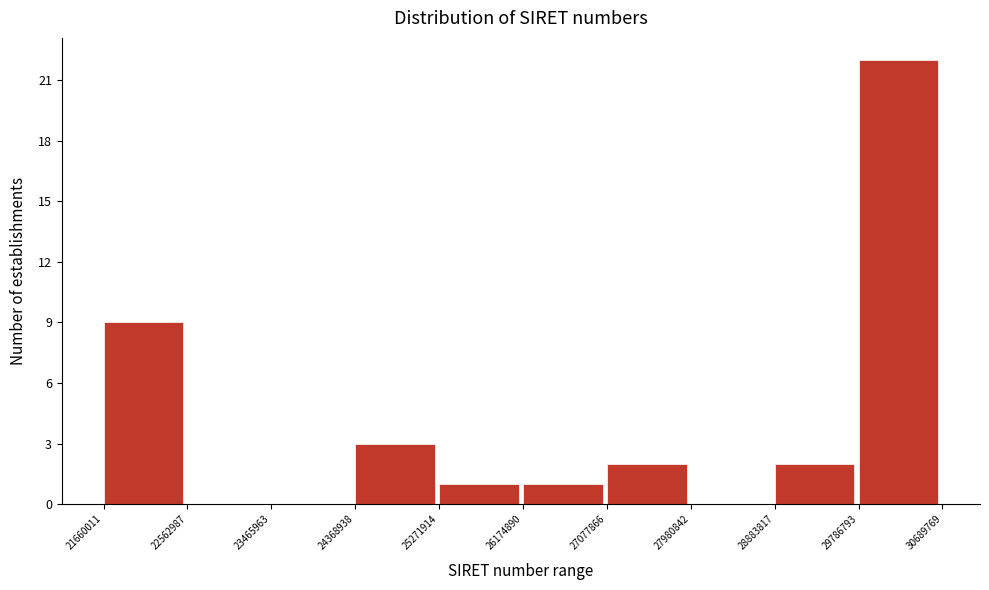

Reading left to right, what are all the values shown in this chart?

21660011=9	22562987=0	23465963=0	24368938=3	25271914=1	26174890=1	27077866=2	27980842=0	28883817=2	29786793=22